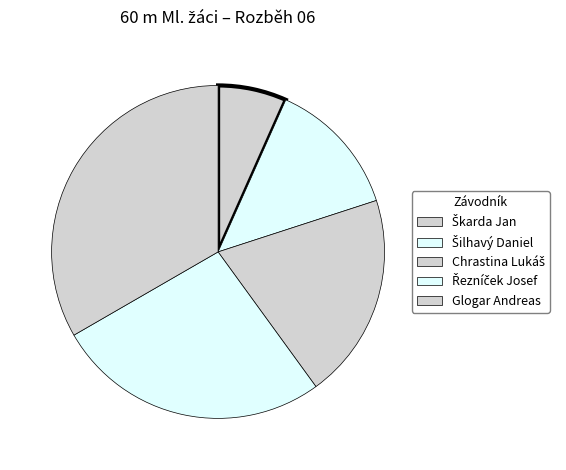

Between Šilhavý Daniel and Škarda Jan, which is larger?

Šilhavý Daniel